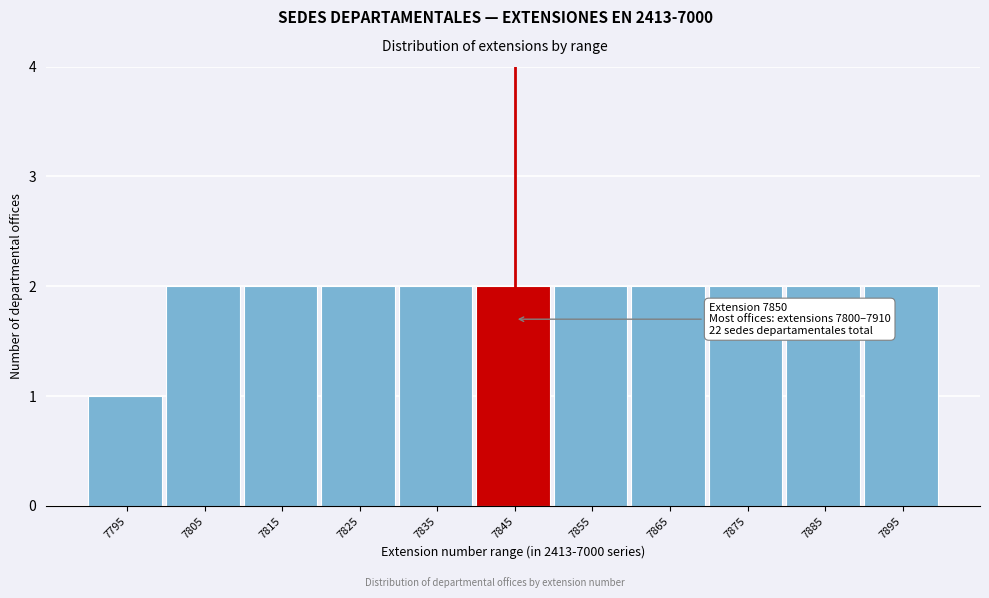

Reading left to right, extract all data points from this chart.

1	2	2	2	2	2	2	2	2	2	2